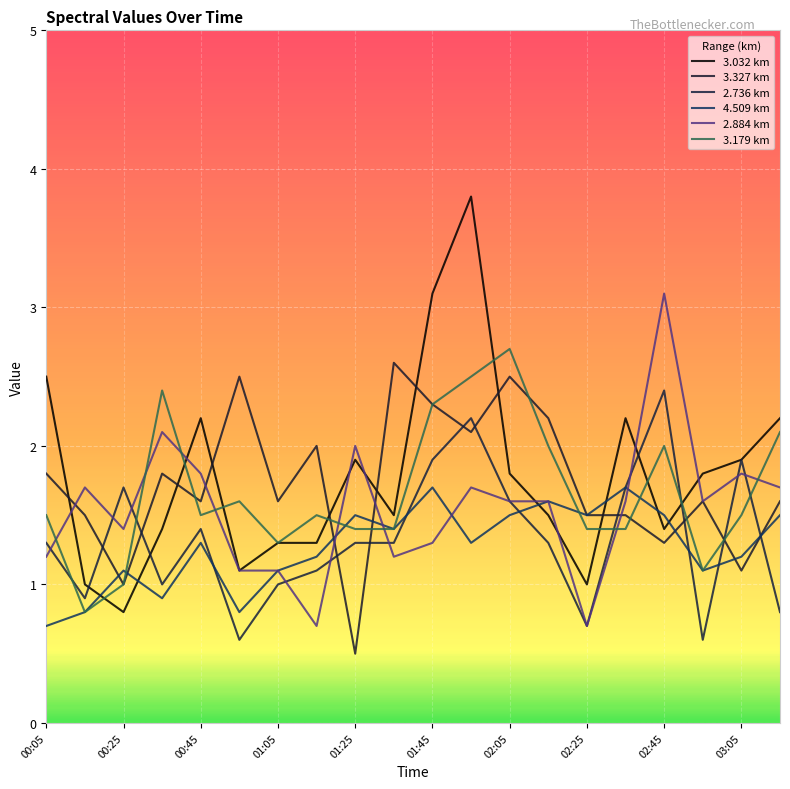

Rank the series by their maximum value, from lowest to highest.

4.509 km, 2.736 km, 3.327 km, 3.179 km, 2.884 km, 3.032 km